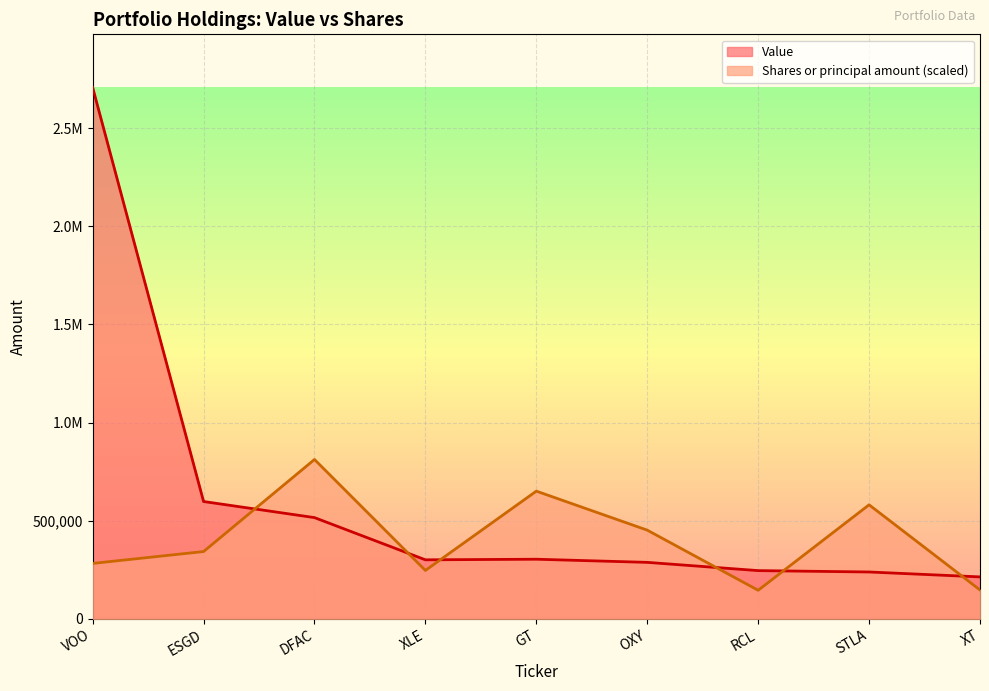

What is the greatest value displayed?

2707000.0